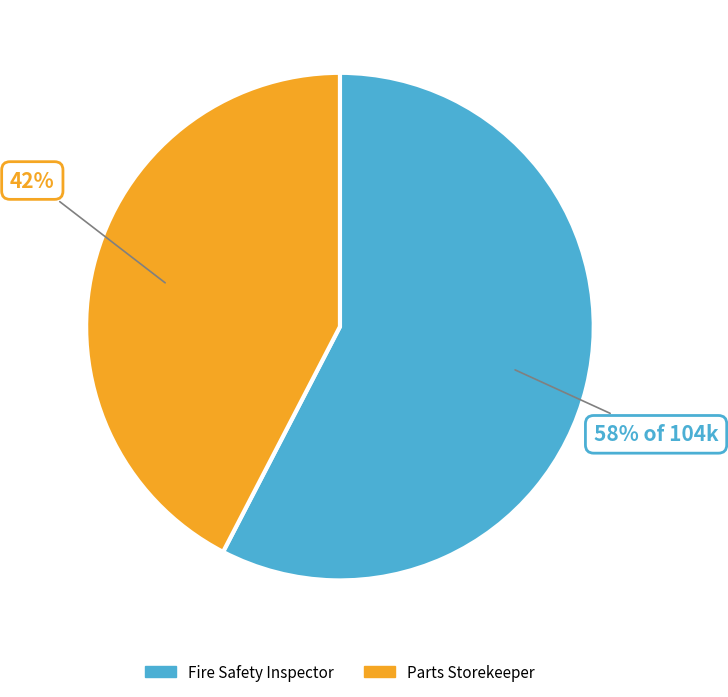

Is there a majority slice in this chart?

Yes